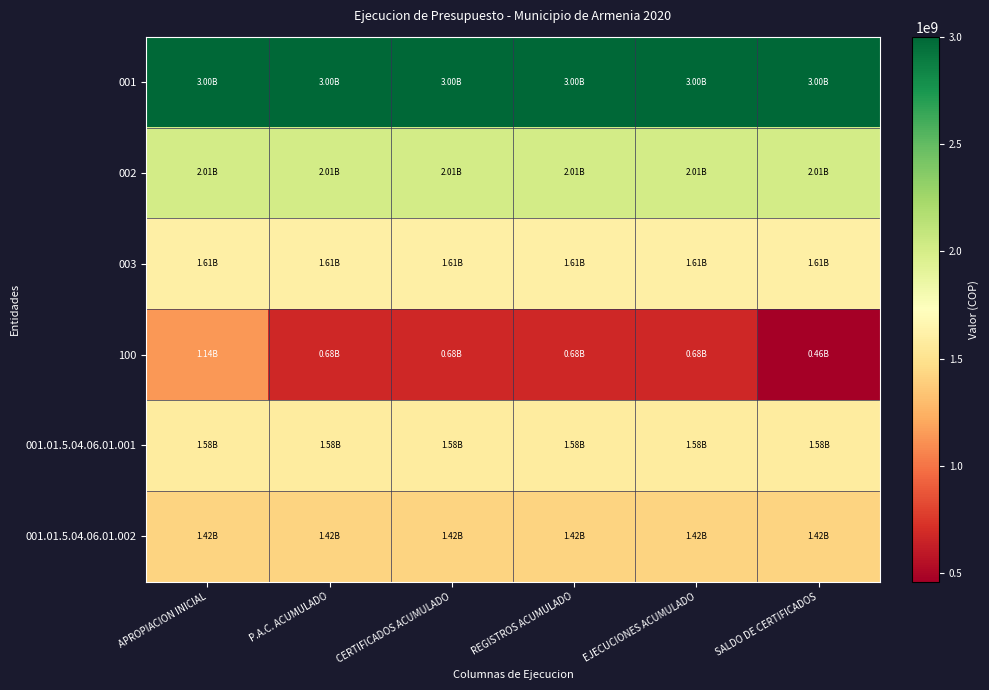

What is the spread (max minus min) of values at APROPIACION INICIAL?

1862137720.7